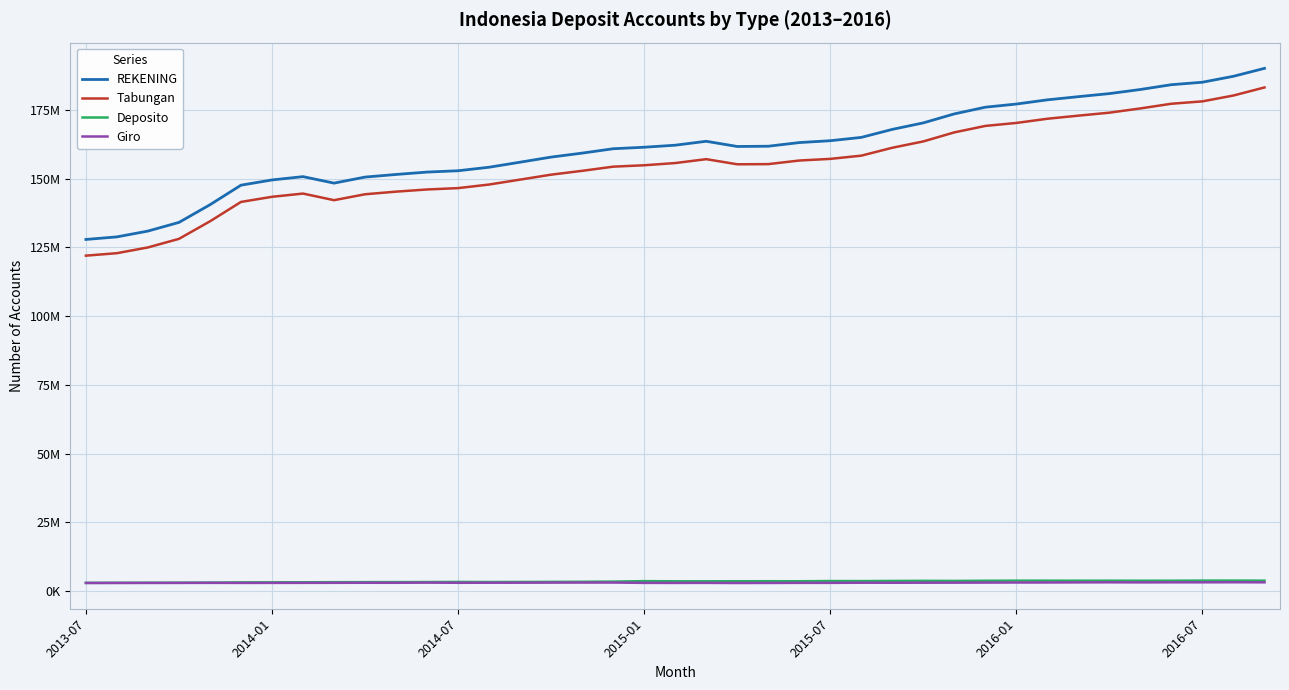

What are all the series names shown in the legend?

REKENING, Tabungan, Deposito, Giro